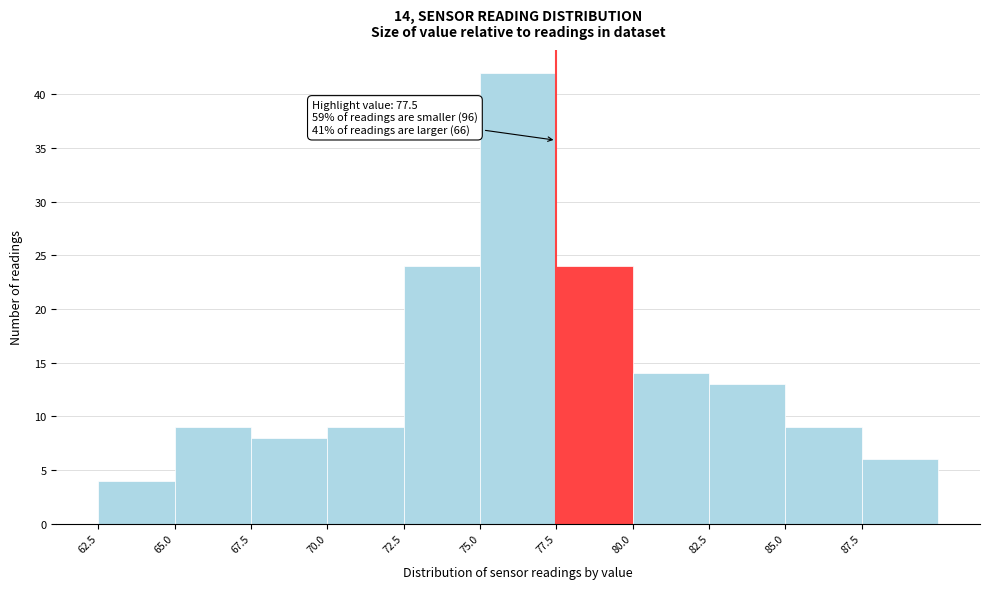

Over which range of the x-axis is the bar tallest?

75.0 to 77.5